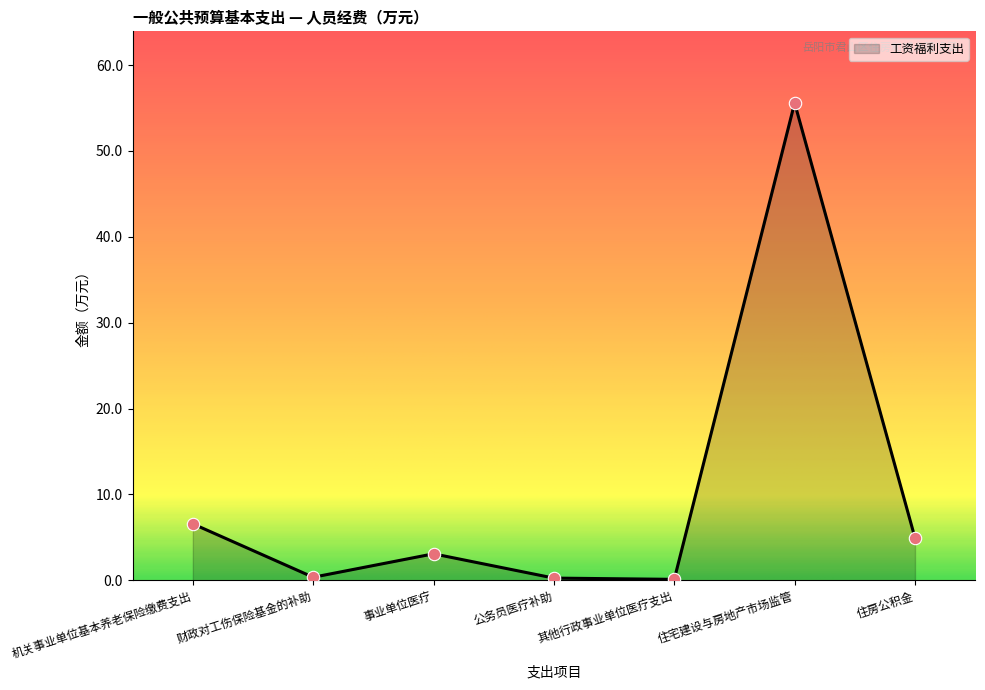

Approximately how many times larger is the value at 机关事业单位基本养老保险缴费支出 compared to 住房公积金?

1.3